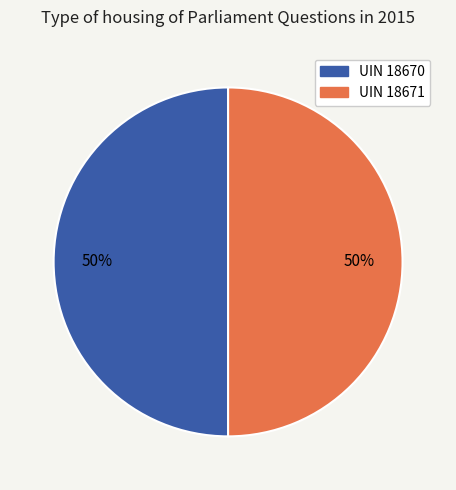

To the nearest percent, what percentage of the pie is UIN 18670?

50%